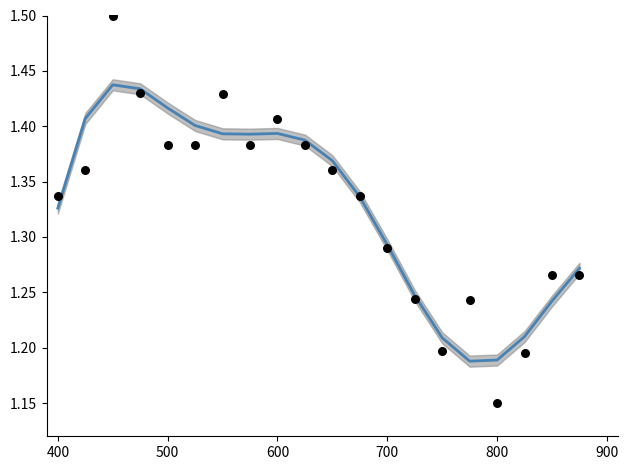

Is the value of pressure (smoothed) at 15 greater than the value of pressure (raw) at 300?

No